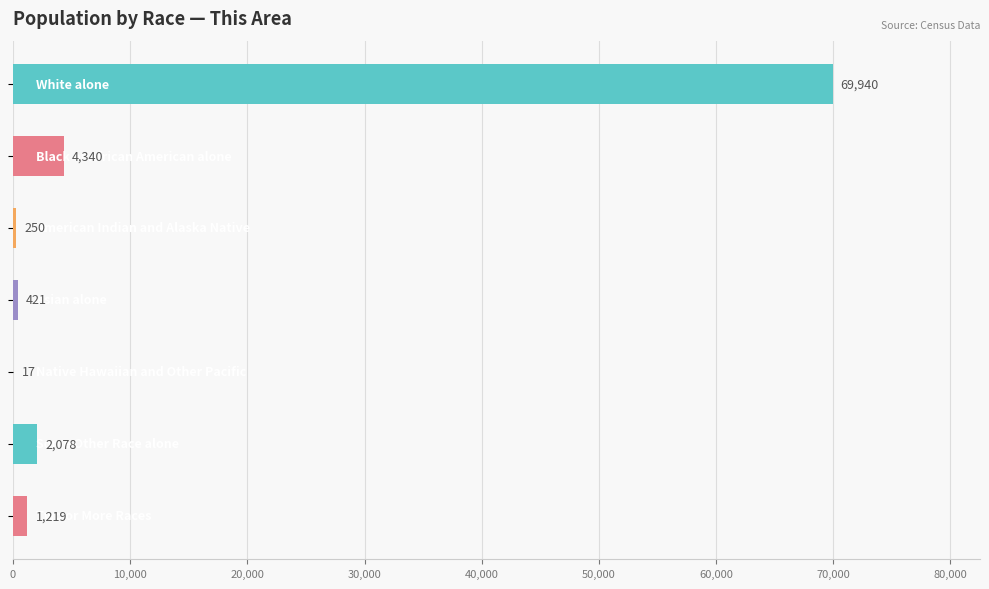

What is the sum of all values?

78265